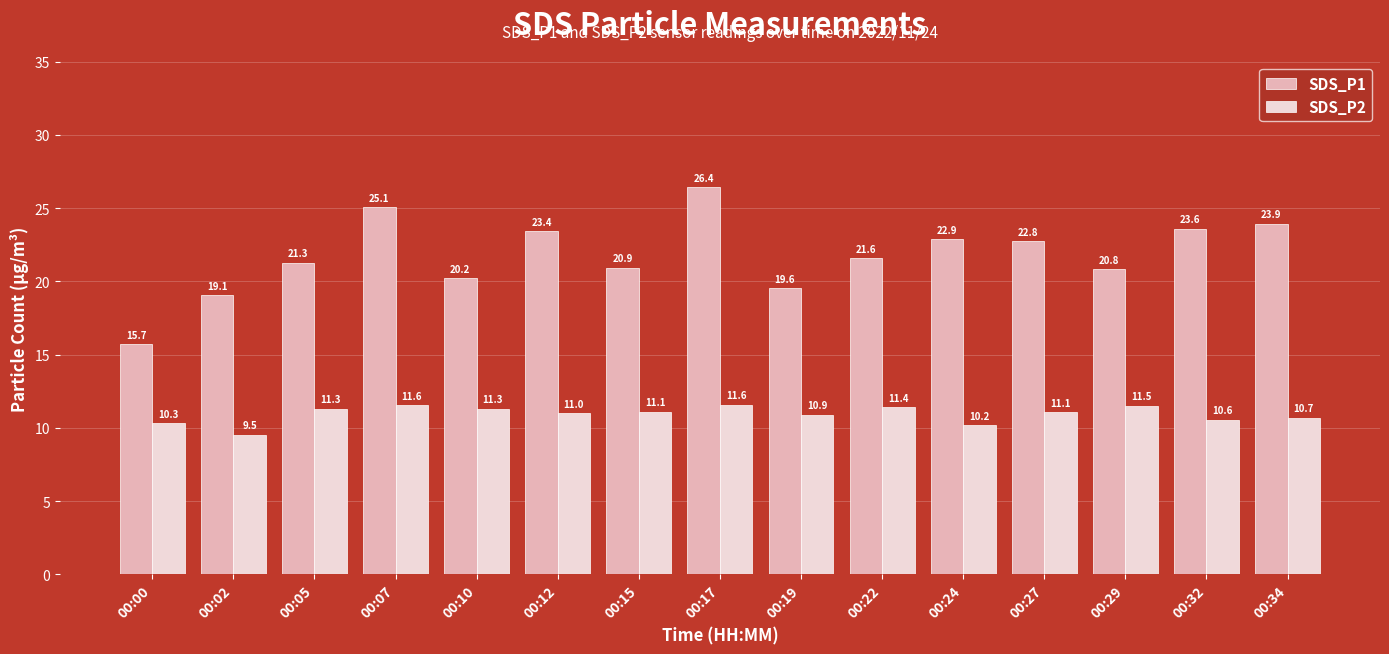

Which category has the lowest value in the SDS_P1 series?

00:00